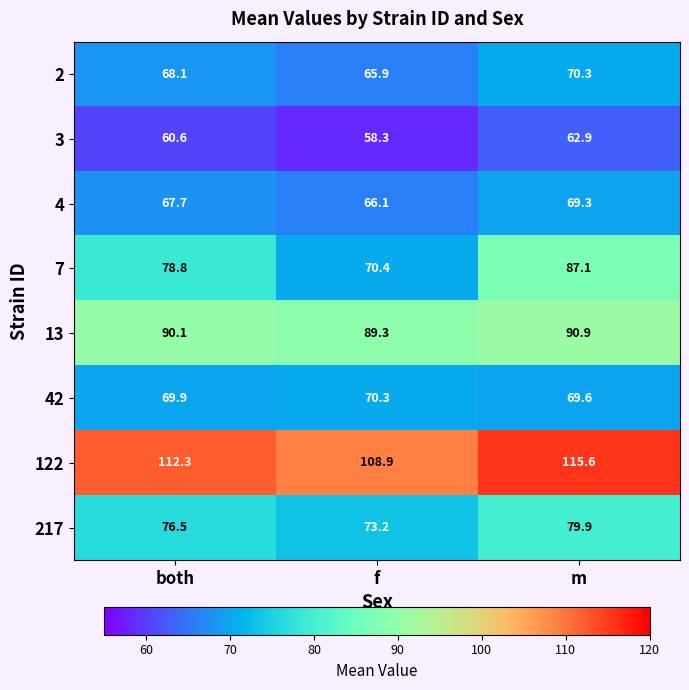

At which label does 4 first exceed 67?

both